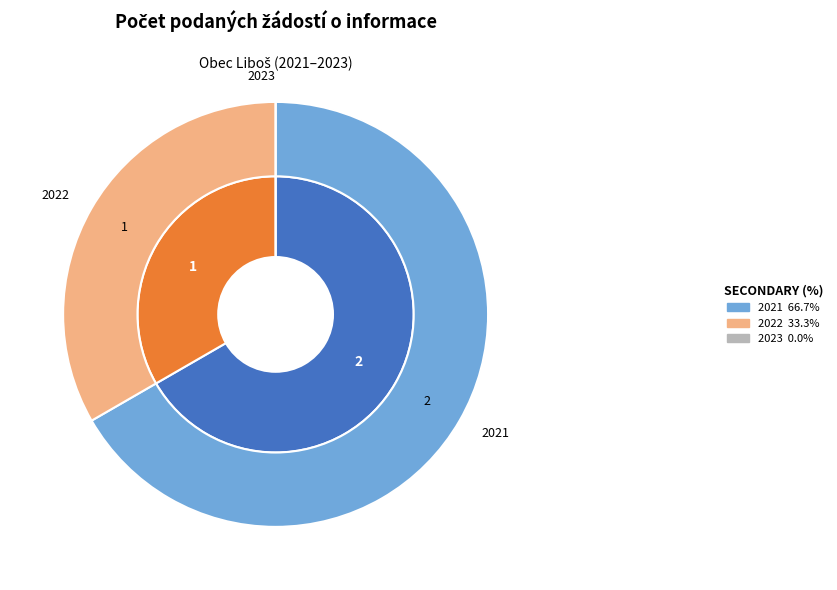

To the nearest percent, what percentage of the pie is 2021?

67%